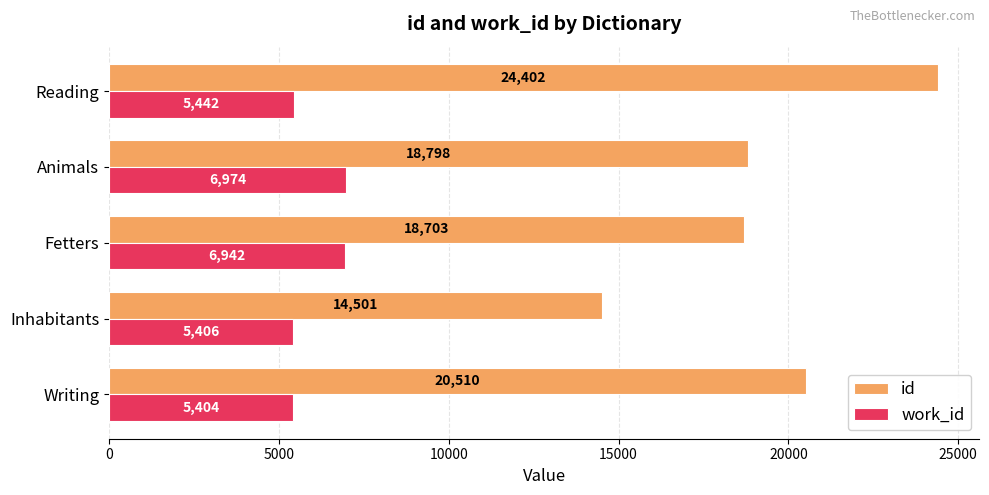

How many values in the work_id series are below 5442?

2